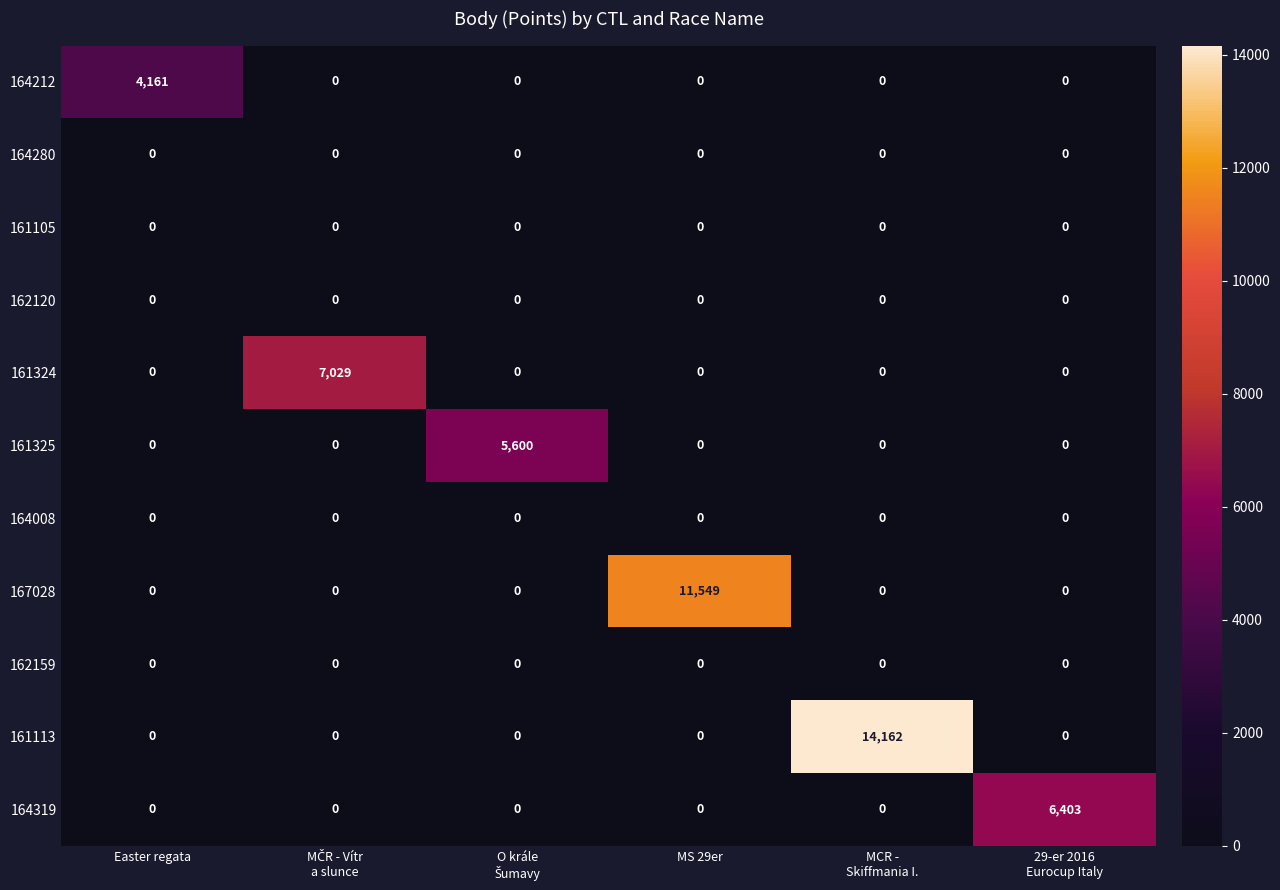

At how many categories does at least one series exceed 2536?

6